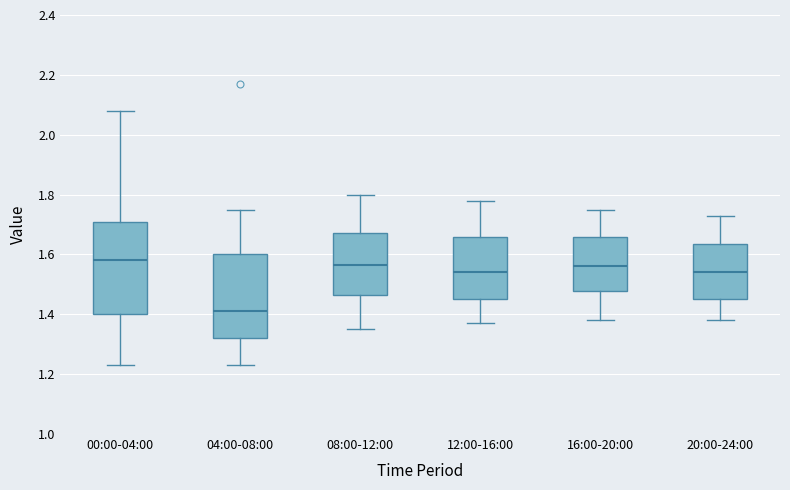

Reading left to right, transcribe this box plot: for each box, give where its median line is, the range the box spans, and where its two whiskers end, as read against the y-axis. The values are not printed on the chart, so give them approximately, as read against the axis.

00:00-04:00: median 1.58, box 1.40 to 1.70, whiskers 1.24 to 2.08
04:00-08:00: median 1.42, box 1.32 to 1.60, whiskers 1.24 to 1.76
08:00-12:00: median 1.56, box 1.46 to 1.68, whiskers 1.36 to 1.80
12:00-16:00: median 1.54, box 1.46 to 1.66, whiskers 1.38 to 1.78
16:00-20:00: median 1.56, box 1.48 to 1.66, whiskers 1.38 to 1.76
20:00-24:00: median 1.54, box 1.46 to 1.64, whiskers 1.38 to 1.74